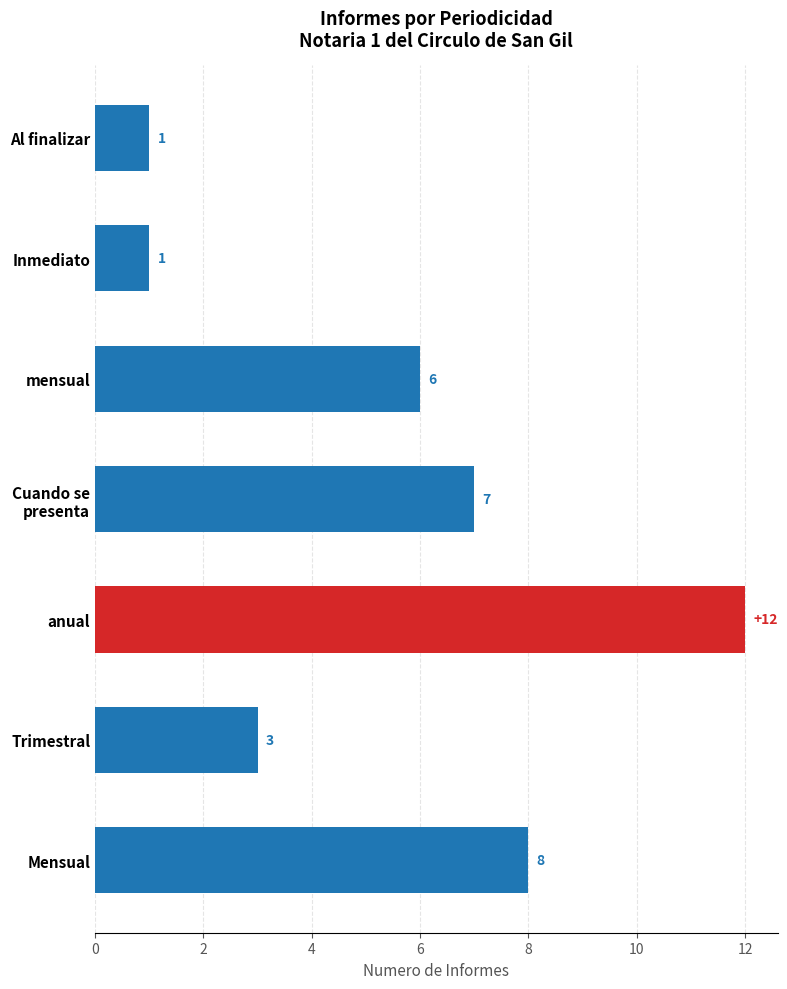

The value at Trimestral is 3. True or false?

True